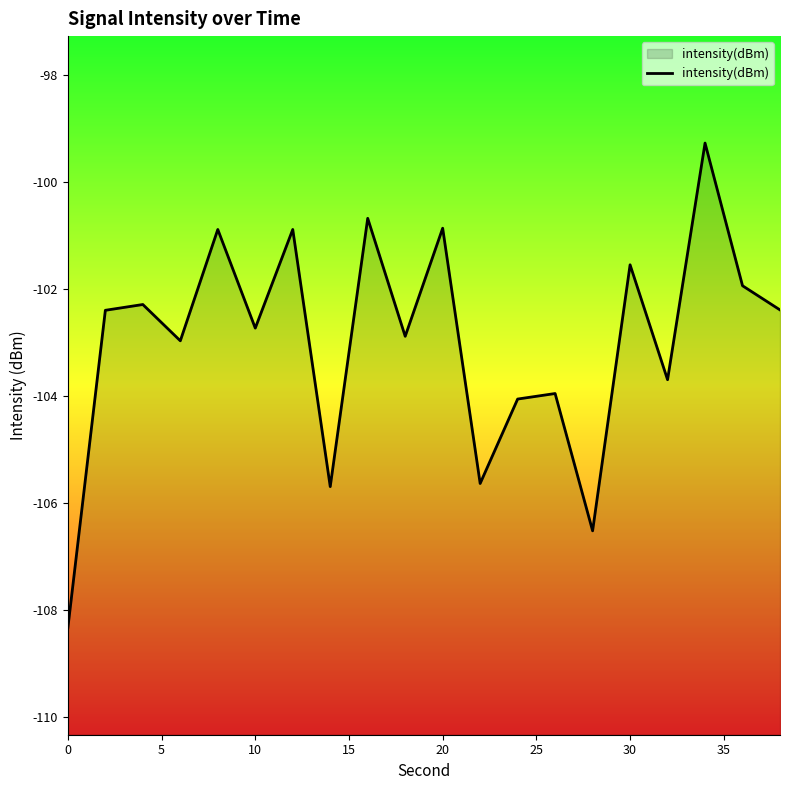

What is the difference between the second highest and minimum values?

7.7